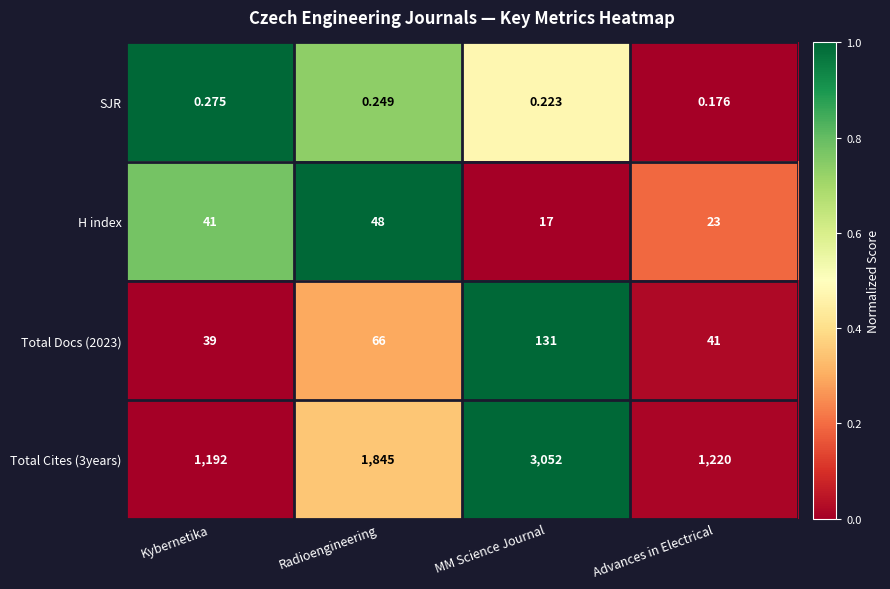

What is the spread (max minus min) of values at Kybernetika?

1191.7